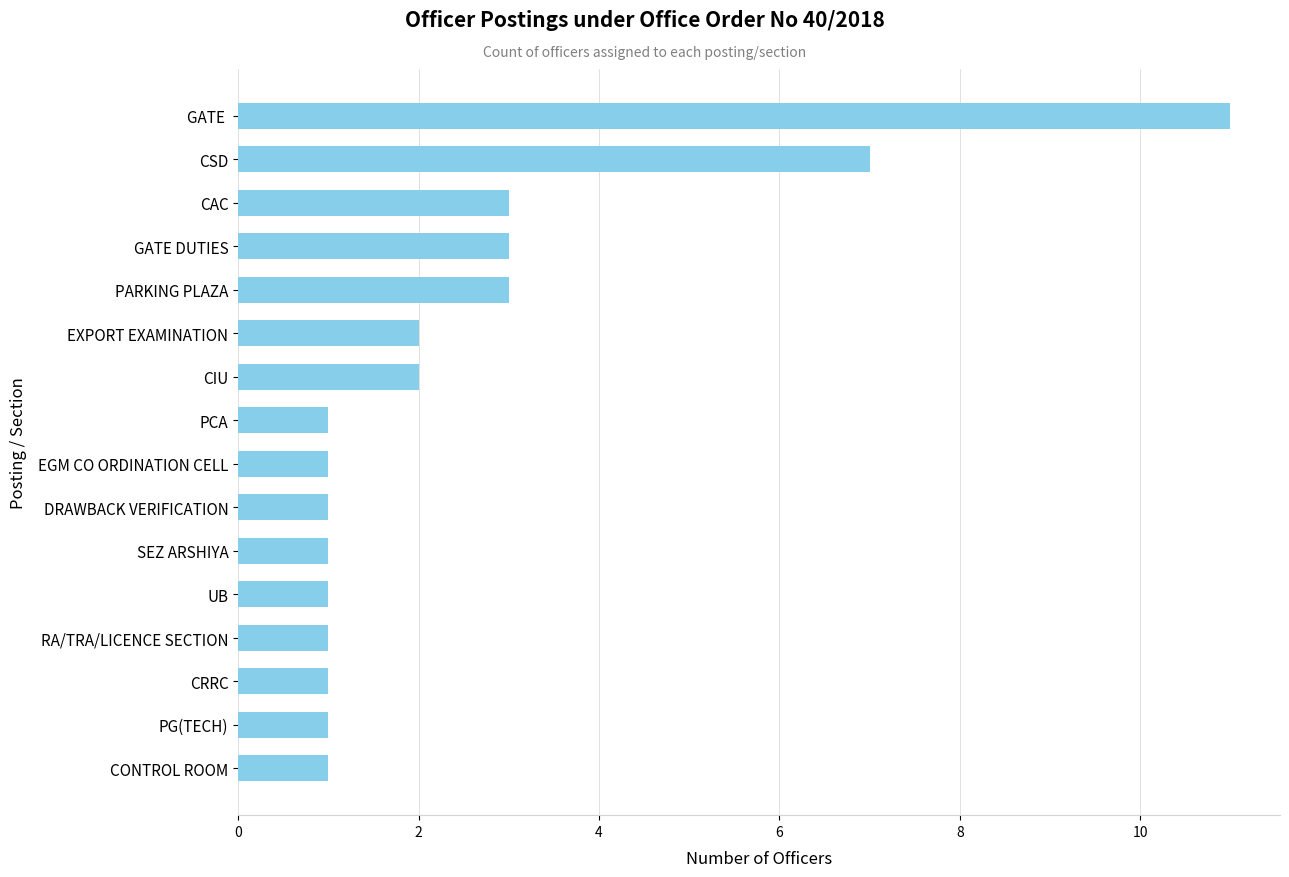

What is the difference between the maximum and minimum values?

10